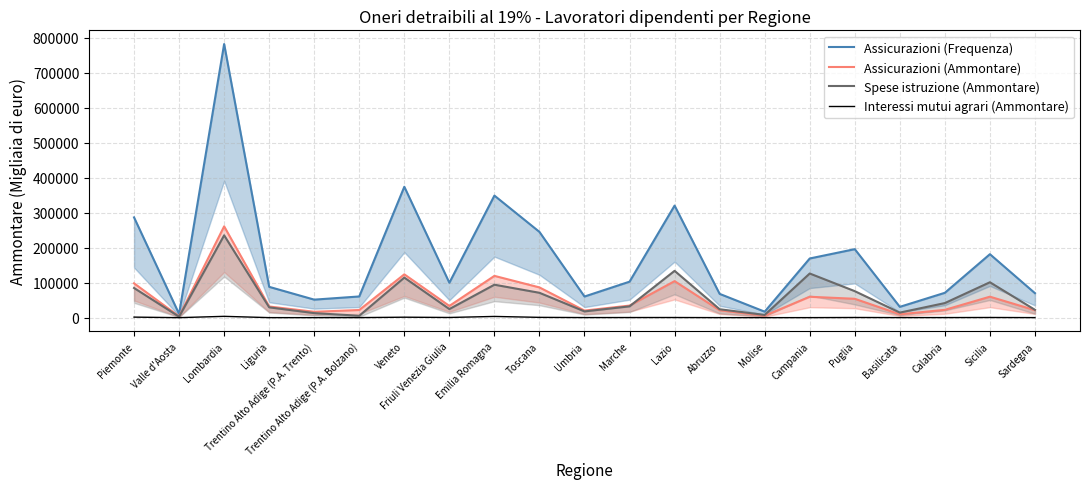

At which category is the sum across all series the highest?

Lombardia